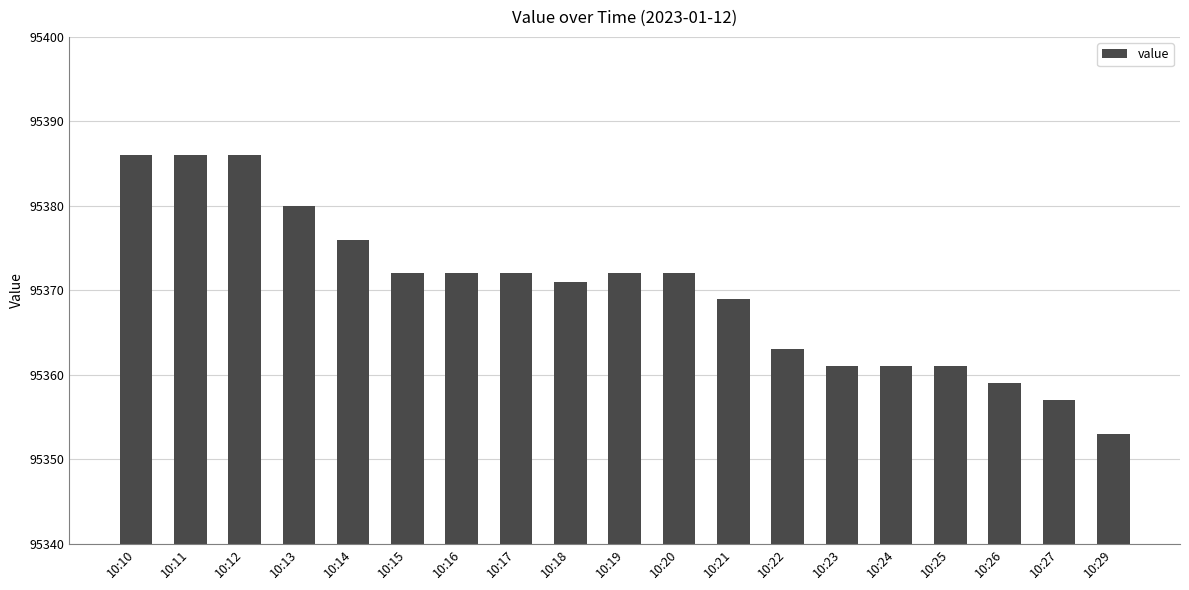

What is the approximate value at 10:18?

95371